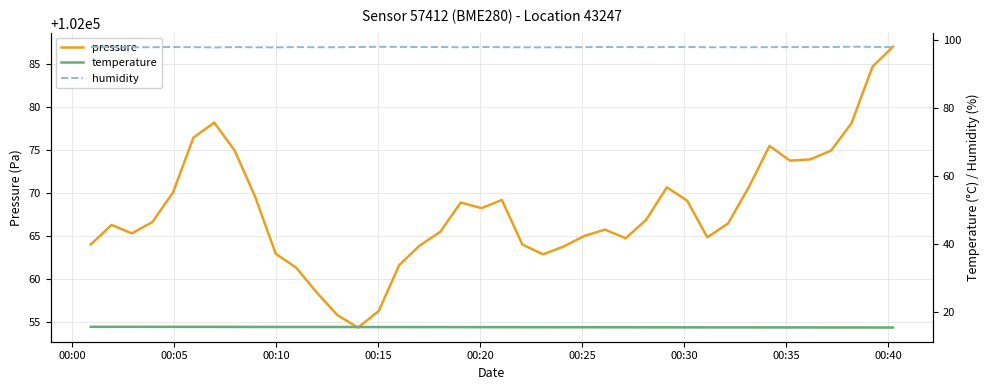

Count the number of data series in this chart.

3